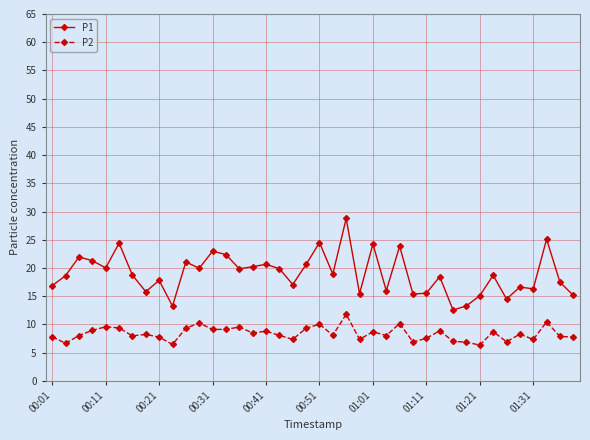

Which series has the largest range (max minus min)?

P1